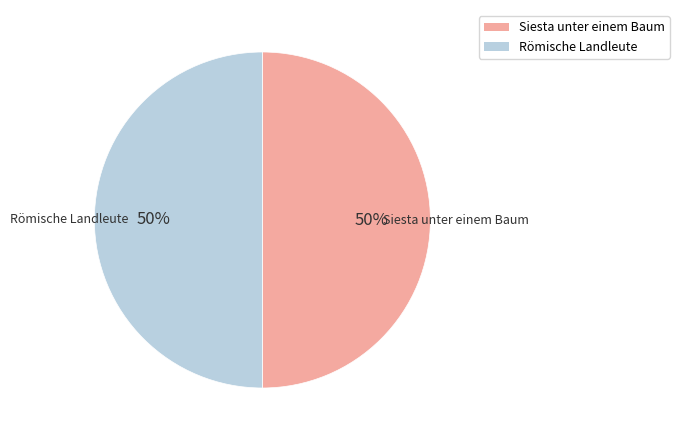

To the nearest percent, what is the combined percentage of Römische Landleute and Siesta unter einem Baum?

100%